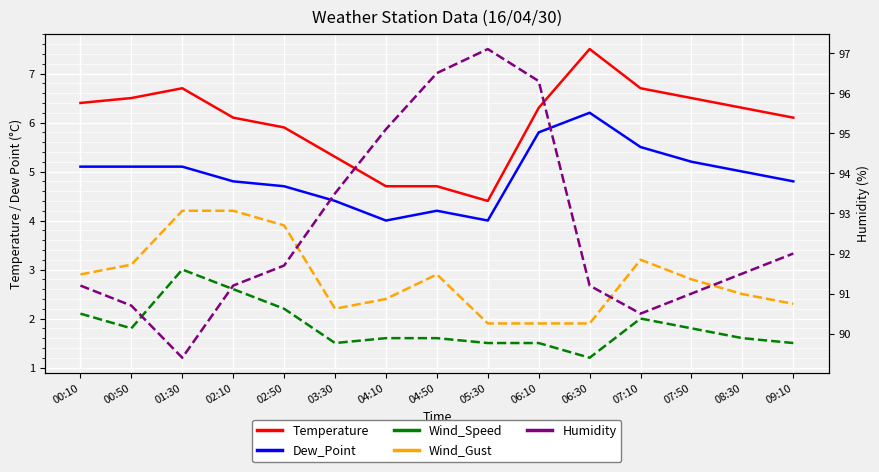

What is the value of the Humidity point at the 7th from the left?

95.1